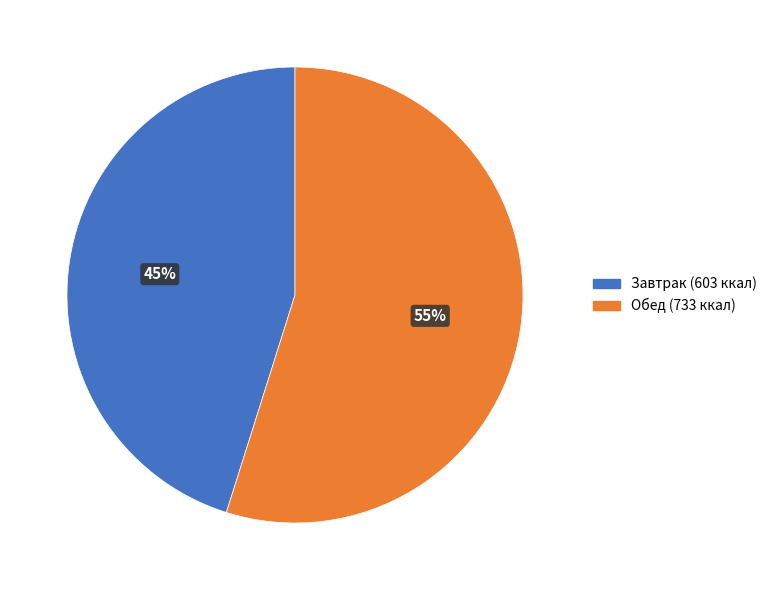

Is there any slice that represents more than half of the pie?

Yes